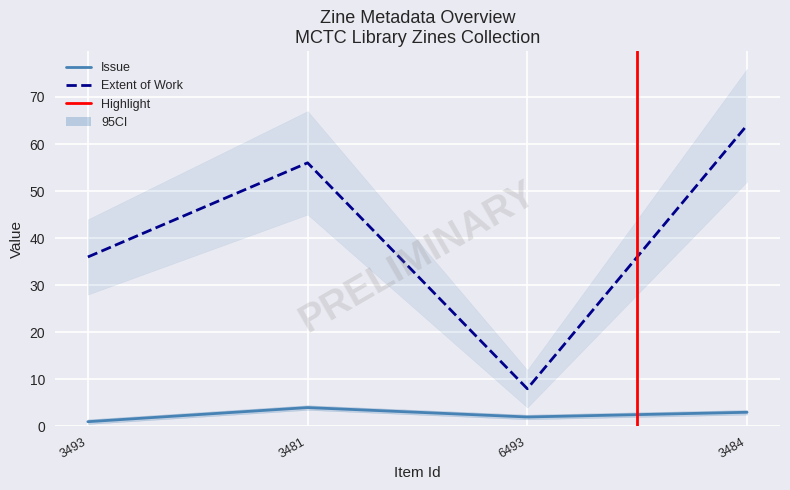

What are all the series names shown in the legend?

Issue, Extent of Work